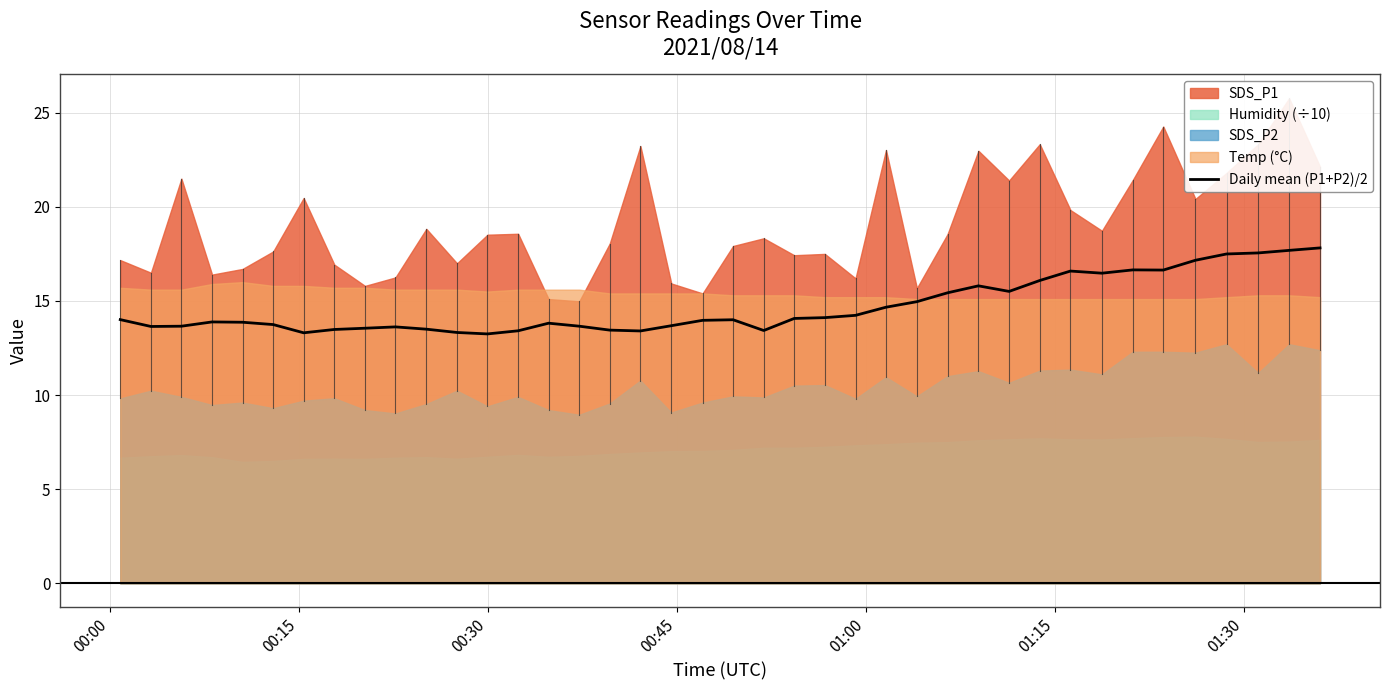

What is the minimum value for Daily mean (P1+P2)/2?

13.2